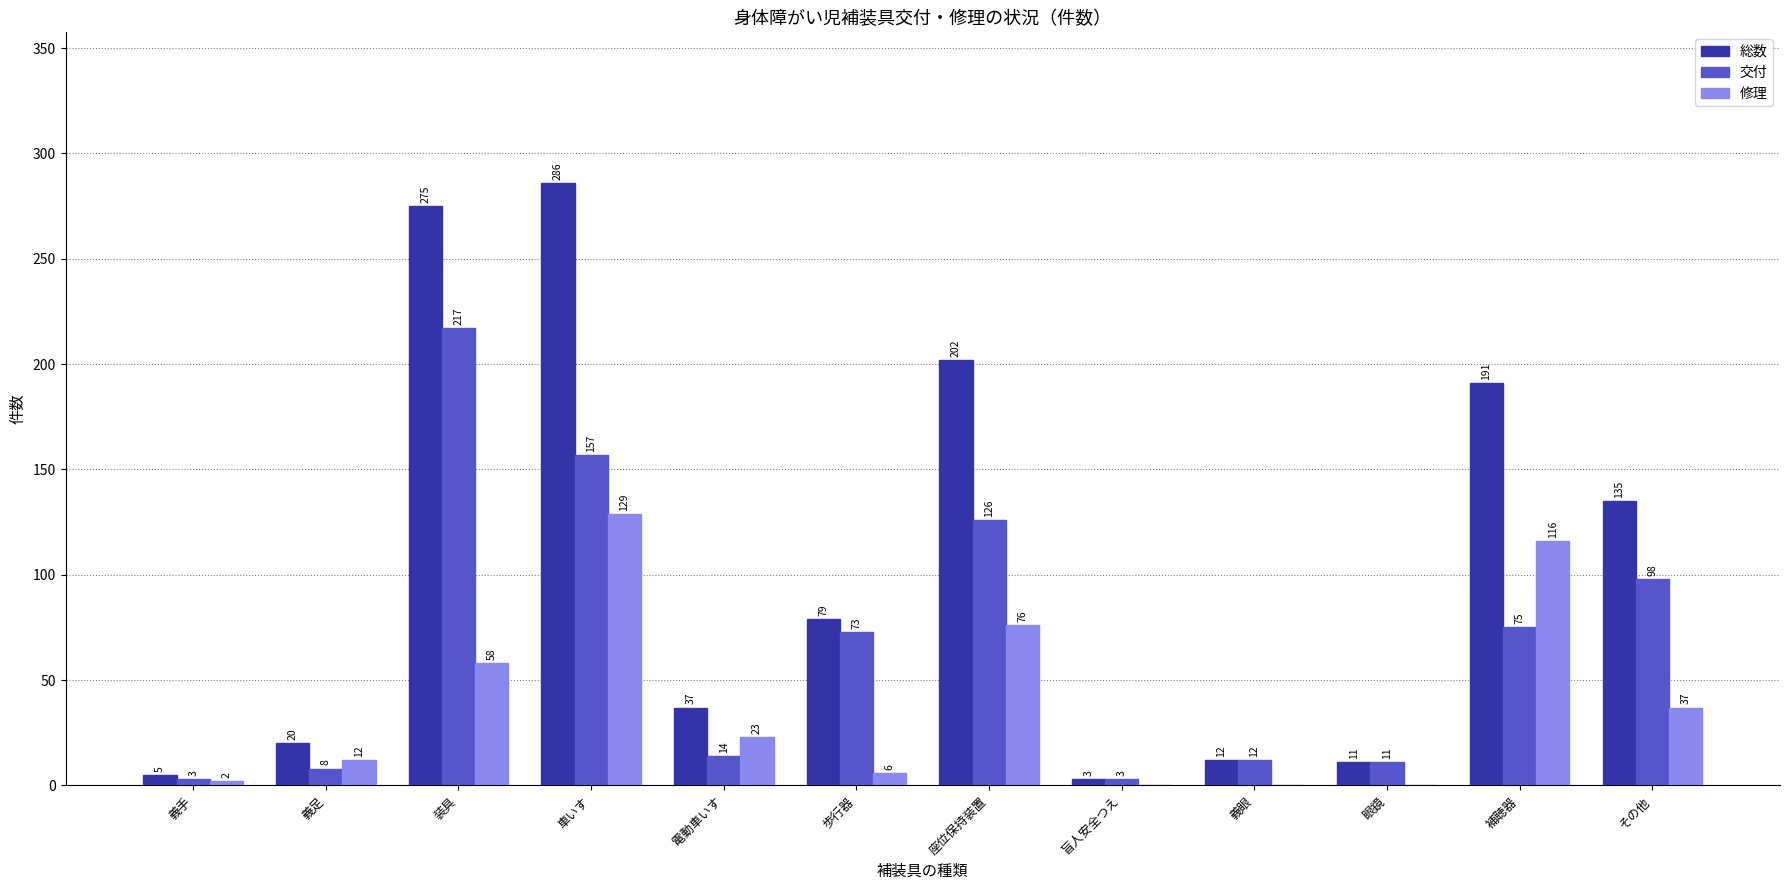

Reading left to right, list all the values displayed in this chart.

総数: 5	20	275	286	37	79	202	3	12	11	191	135
交付: 3	8	217	157	14	73	126	3	12	11	75	98
修理: 2	12	58	129	23	6	76	0	0	0	116	37